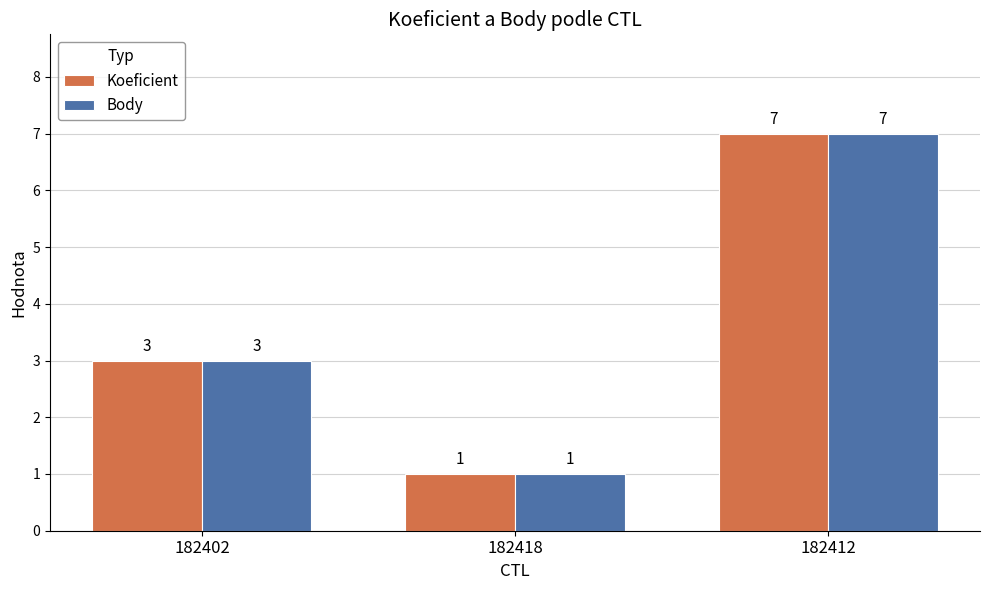

What is the greatest value displayed?

7